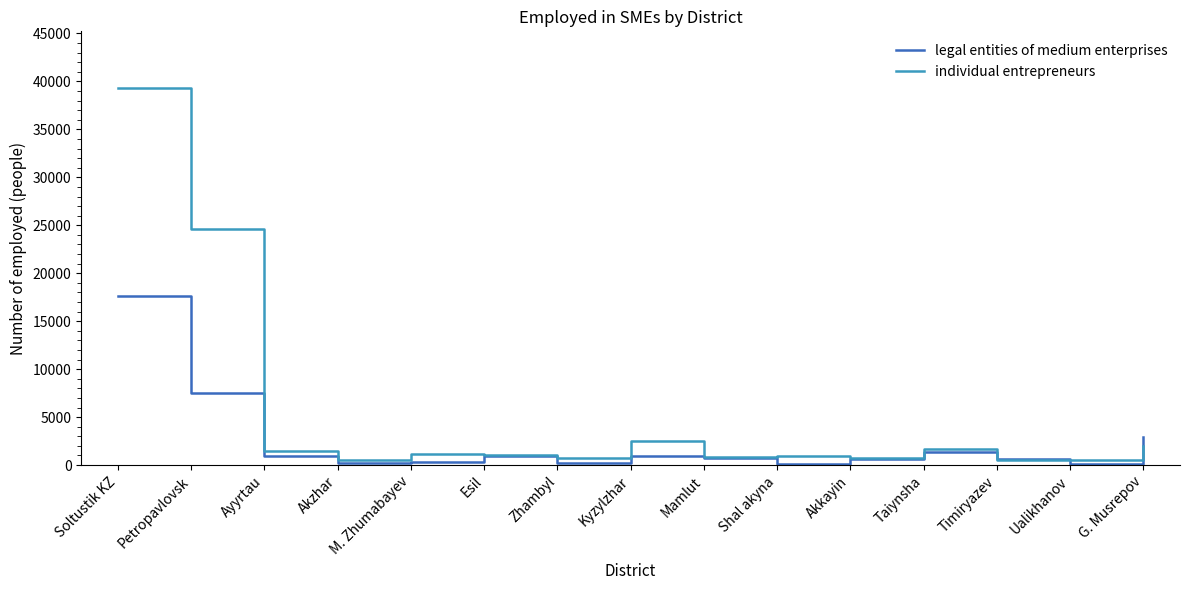

Which series has the largest range (max minus min)?

individual entrepreneurs